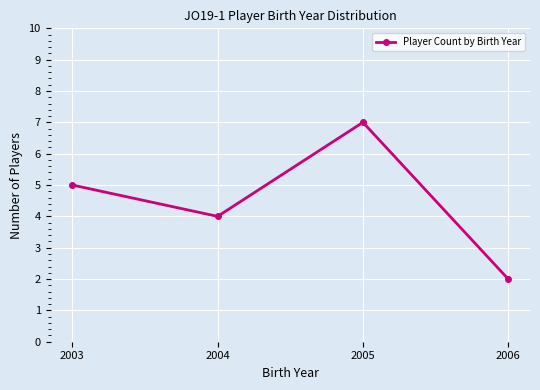

Reading left to right, what are all the values shown in this chart?

2003=5	2004=4	2005=7	2006=2